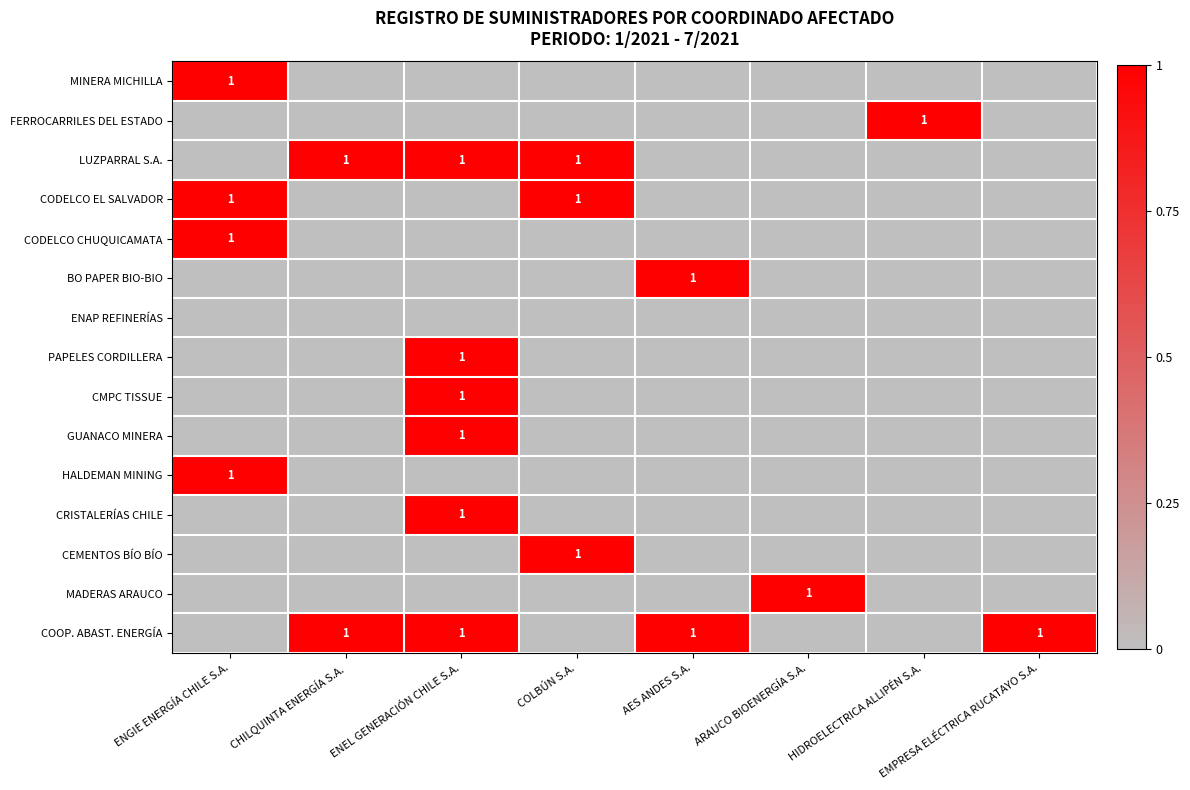

True or false: FERROCARRILES DEL ESTADO has a value of 0 at ARAUCO BIOENERGÍA S.A..

True